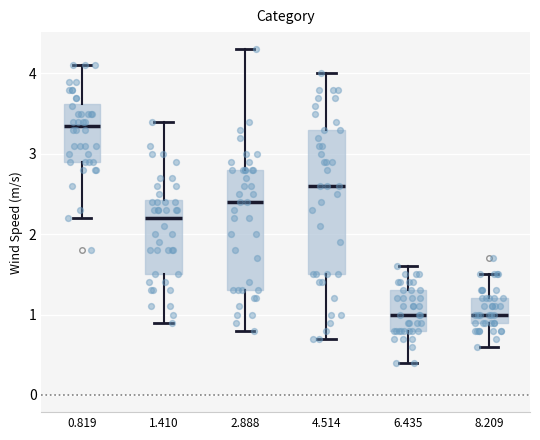

Comparing the boxes themselves (not the whiskers), which one is the tallest?

4.514